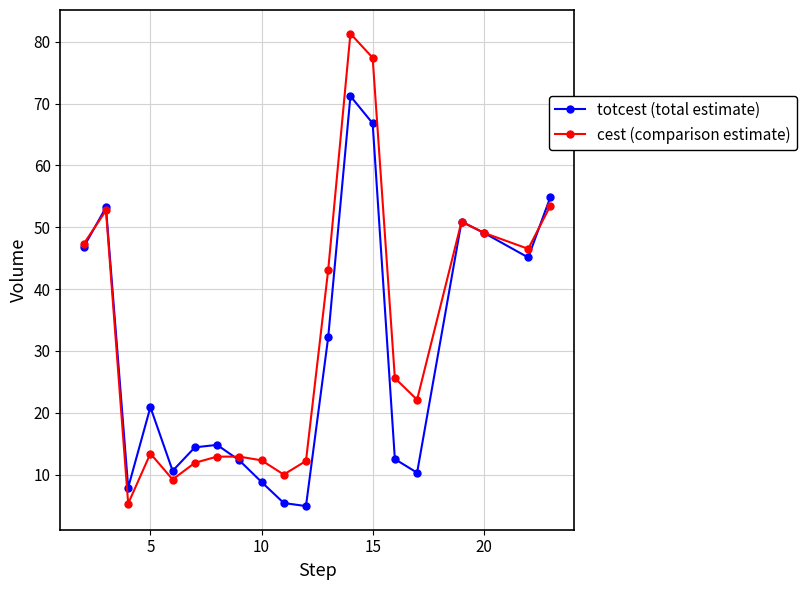

How many values in the totcest (total estimate) series are below 20?

10